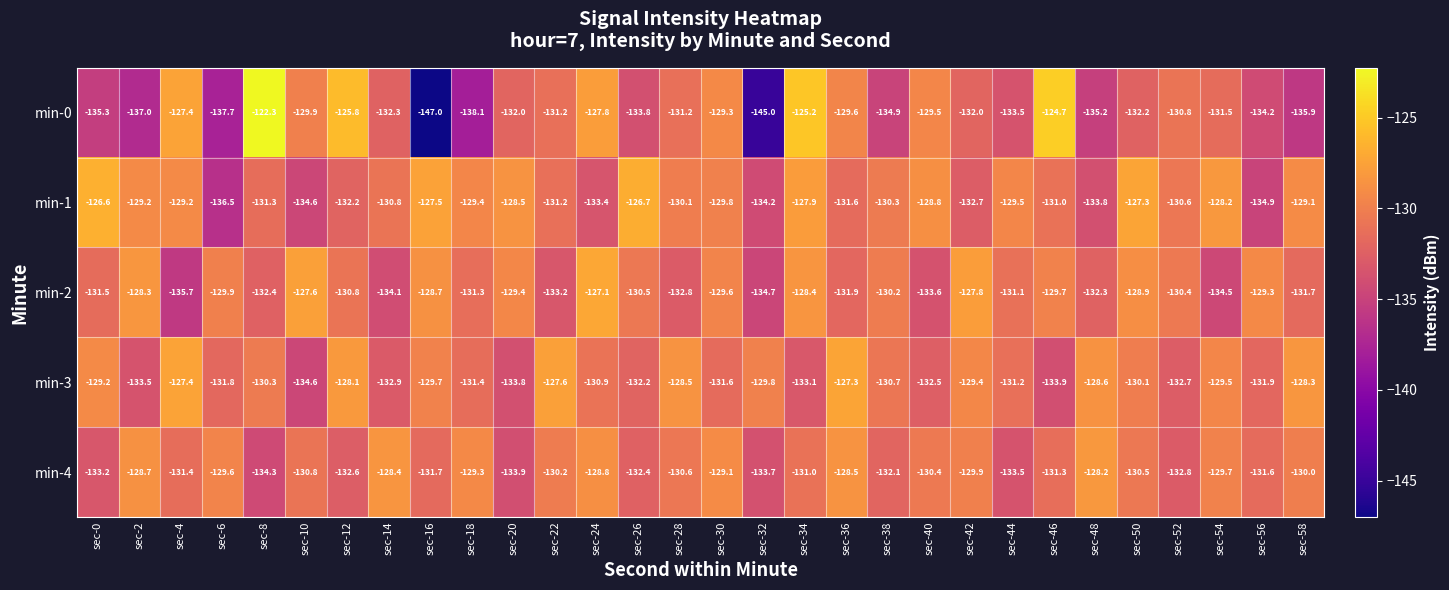

Is the value of min-1 at sec-22 greater than the value of min-2 at sec-56?

No